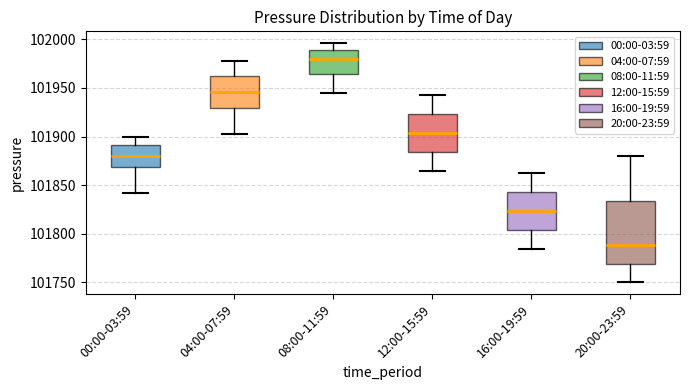

Where does the upper whisker of the box for 12:00-15:59 end on the y-axis? The values are not printed on the chart, so give them approximately, as read against the axis.

101945